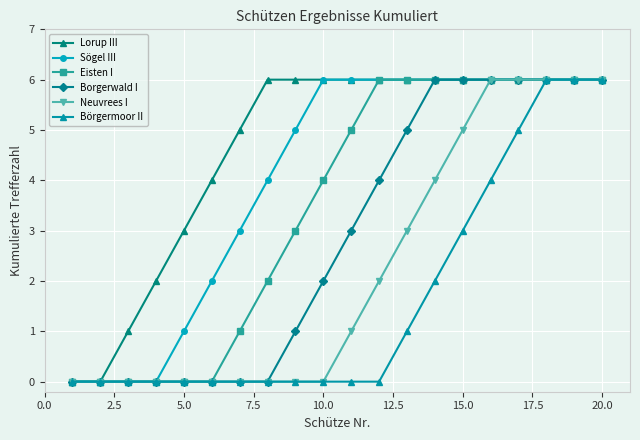

Which series has the largest total across all categories?

Lorup III